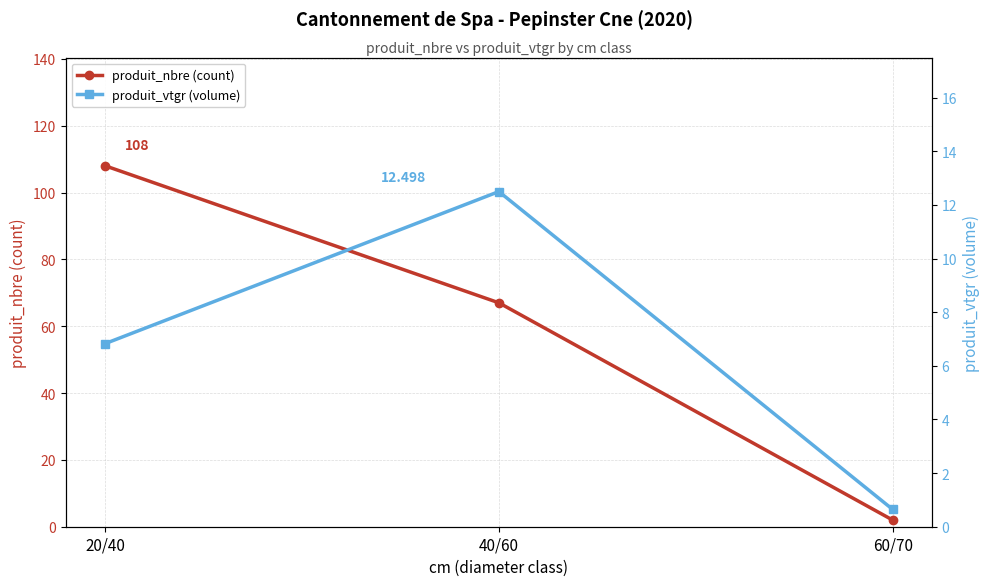

What is the minimum value shown in the chart?

0.6